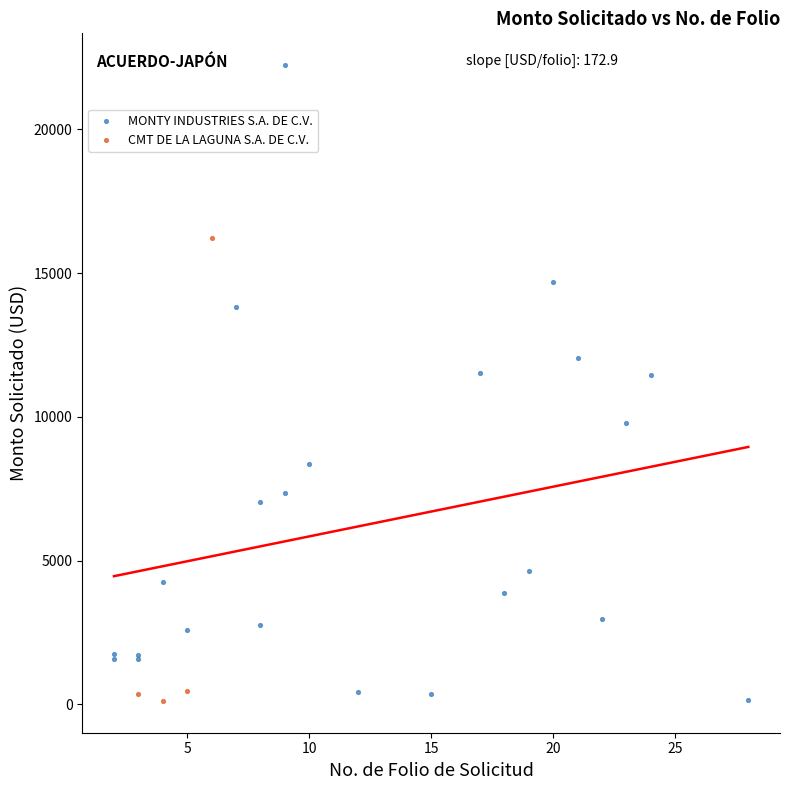

Which series reaches the maximum Y coordinate?

MONTY INDUSTRIES S.A. DE C.V.